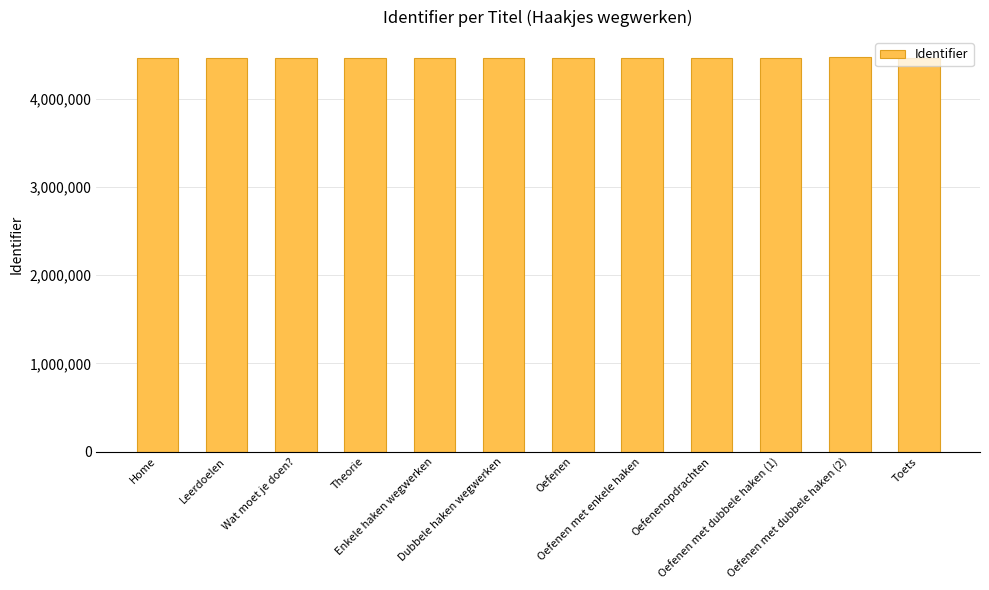

What is the difference between the maximum and second lowest values?

9792